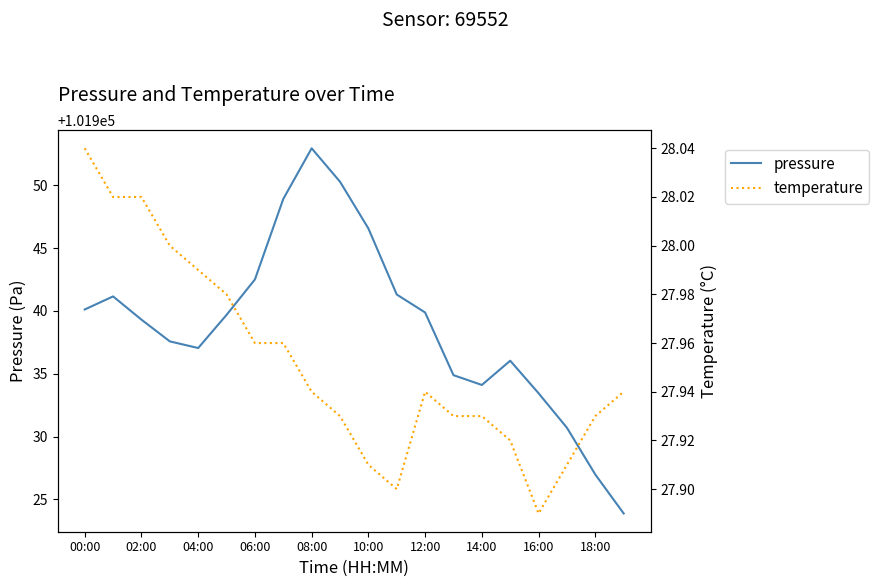

What is the average value of the pressure series?

101938.9